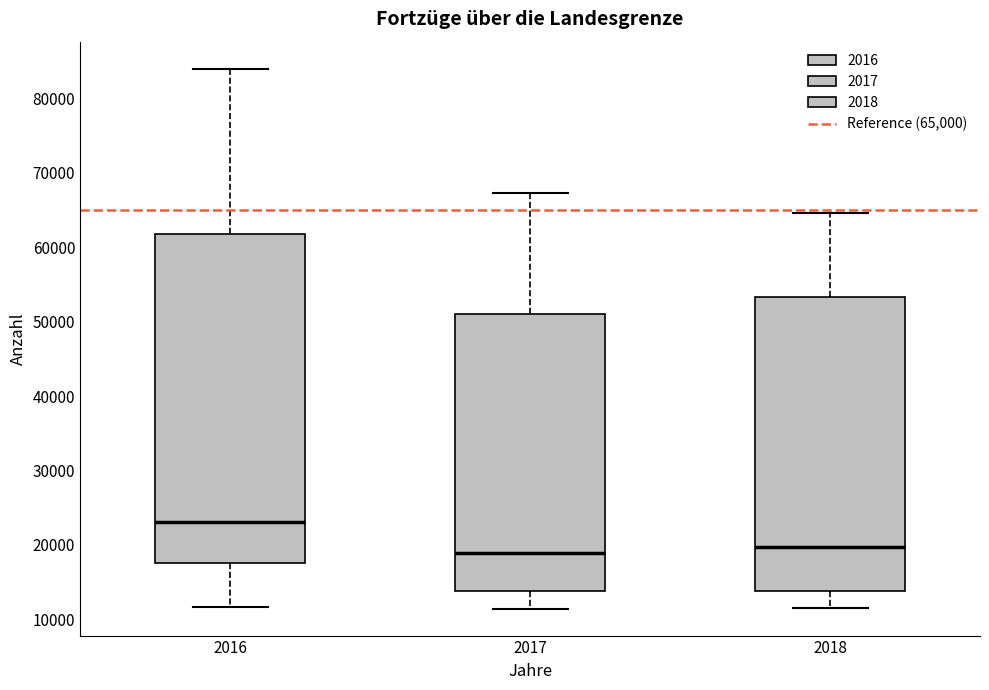

Where does the lower whisker of the box at x = 2016 end on the y-axis? The values are not printed on the chart, so give them approximately, as read against the axis.

12000